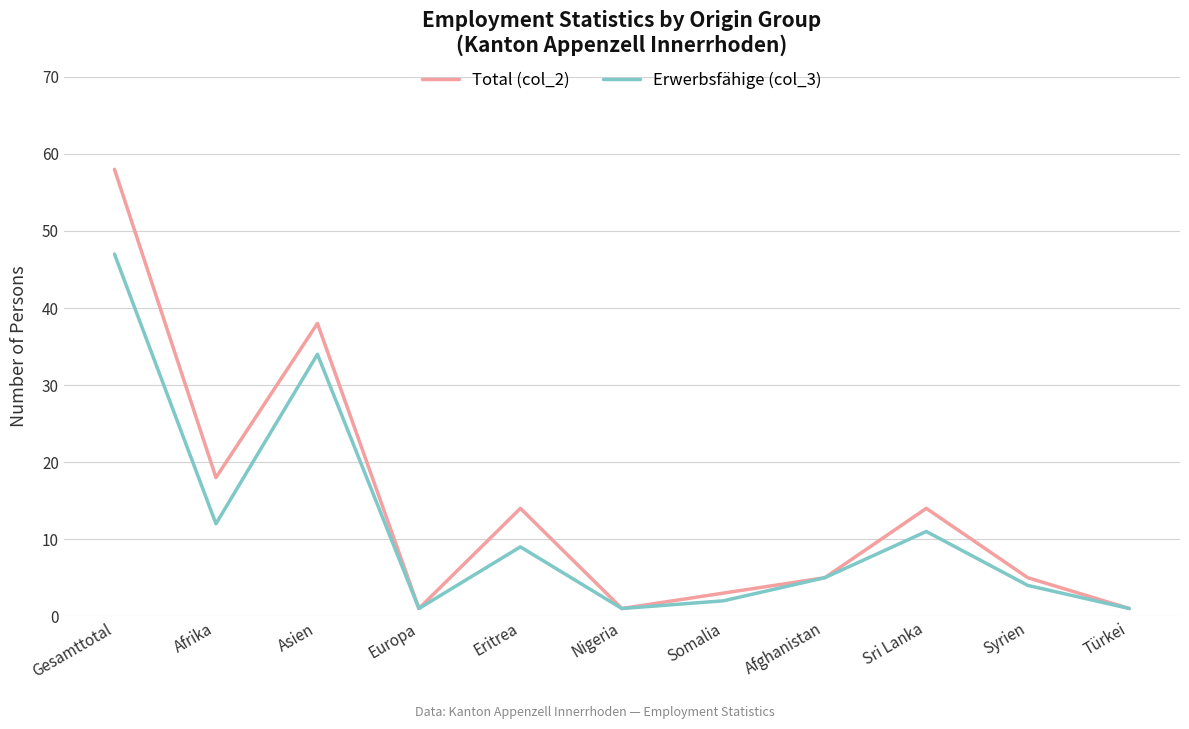

Which series has the largest total across all categories?

Total (col_2)